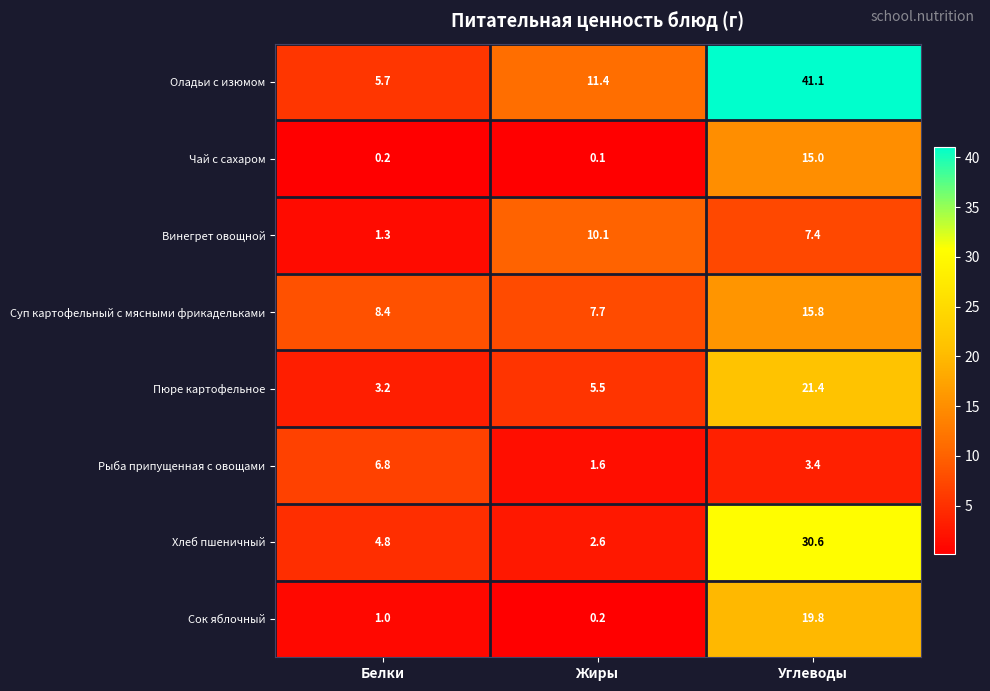

What is the spread (max minus min) of values at Белки?

8.2